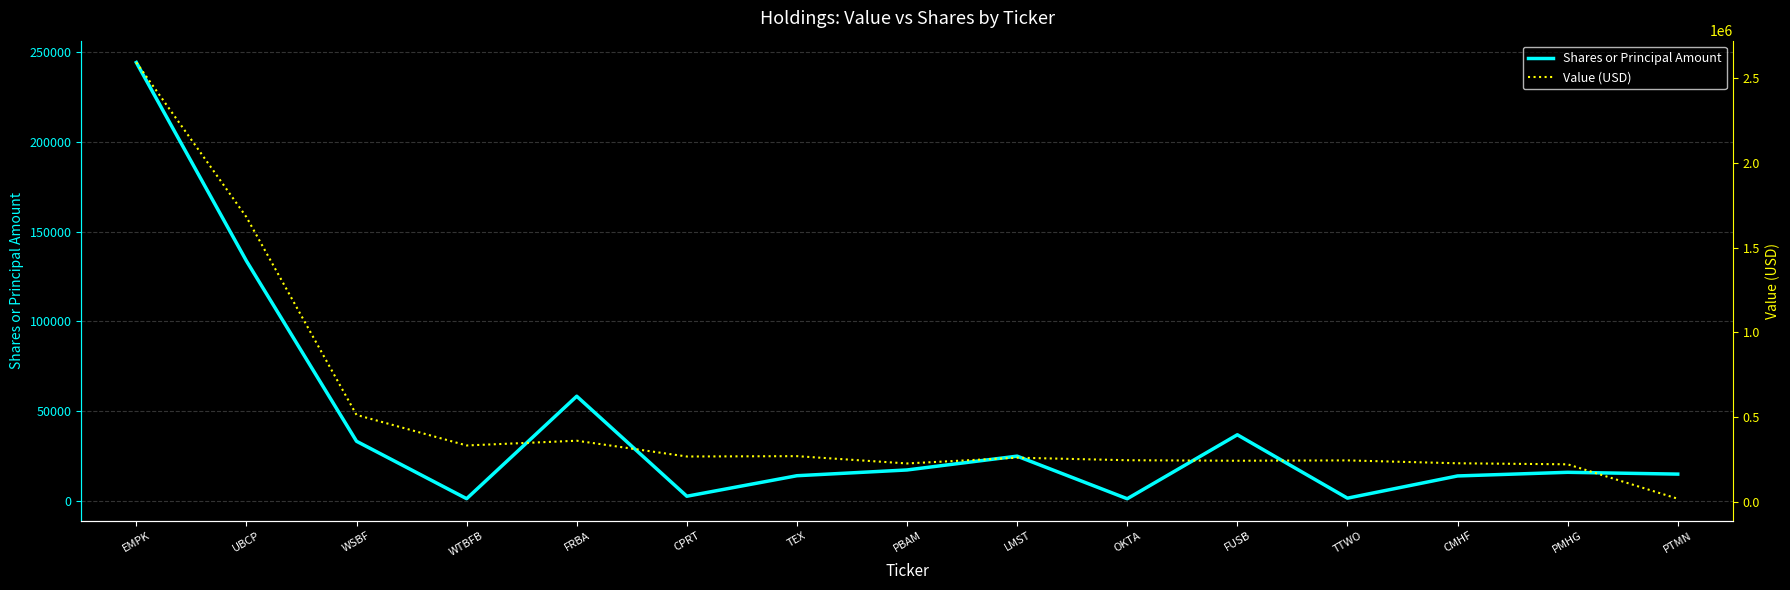

Reading left to right, transcribe all the data shown in this chart.

Shares or Principal Amount: 244426	133769	33212	1194	58324	2561	13997	17207	24909	1156	36833	1487	13866	15900	14896
Value (USD): 2591000	1680000	514000	334000	362000	269000	271000	228000	262000	247000	244000	246000	229000	223000	20000